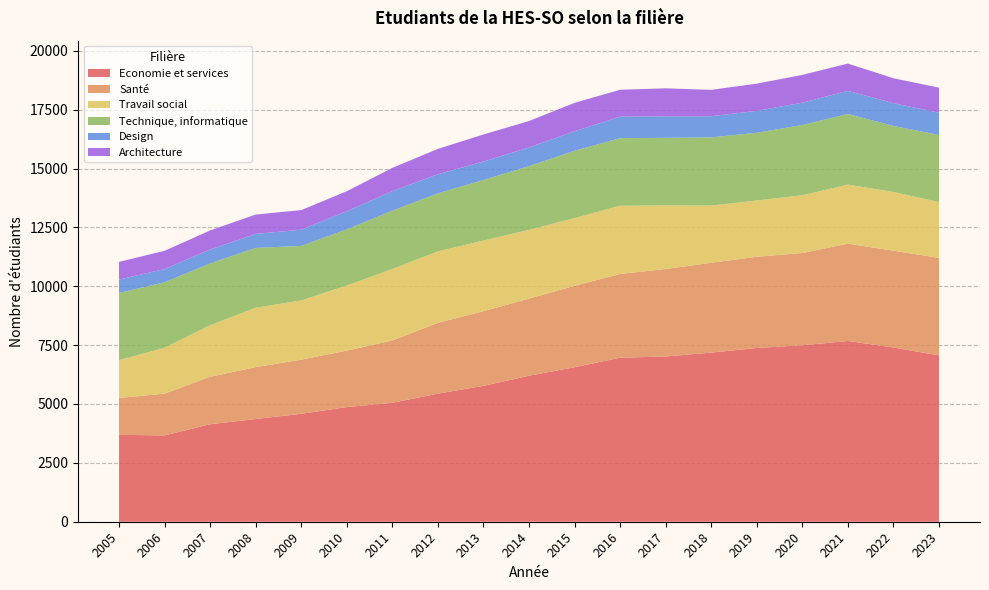

Reading right to left, extract all data points from this chart.

Economie et services: 2023=7064	2022=7399	2021=7676	2020=7492	2019=7379	2018=7182	2017=7017	2016=6965	2015=6561	2014=6201	2013=5769	2012=5440	2011=5051	2010=4868	2009=4584	2008=4362	2007=4140	2006=3665	2005=3690
Santé: 2023=4140	2022=4111	2021=4132	2020=3918	2019=3875	2018=3814	2017=3714	2016=3556	2015=3459	2014=3275	2013=3172	2012=3007	2011=2646	2010=2400	2009=2297	2008=2204	2007=2017	2006=1776	2005=1565
Travail social: 2023=2372	2022=2493	2021=2508	2020=2454	2019=2389	2018=2430	2017=2705	2016=2899	2015=2875	2014=2919	2013=3000	2012=3035	2011=3038	2010=2763	2009=2518	2008=2522	2007=2190	2006=1946	2005=1609
Technique, informatique: 2023=2847	2022=2805	2021=3000	2020=2984	2019=2874	2018=2898	2017=2866	2016=2869	2015=2858	2014=2705	2013=2572	2012=2461	2011=2475	2010=2386	2009=2314	2008=2541	2007=2623	2006=2781	2005=2855
Design: 2023=947	2022=966	2021=982	2020=947	2019=932	2018=896	2017=916	2016=913	2015=828	2014=794	2013=783	2012=813	2011=829	2010=771	2009=689	2008=593	2007=590	2006=562	2005=564
Architecture: 2023=1065	2022=1058	2021=1158	2020=1182	2019=1154	2018=1120	2017=1187	2016=1143	2015=1207	2014=1123	2013=1149	2012=1077	2011=988	2010=847	2009=832	2008=823	2007=810	2006=775	2005=753